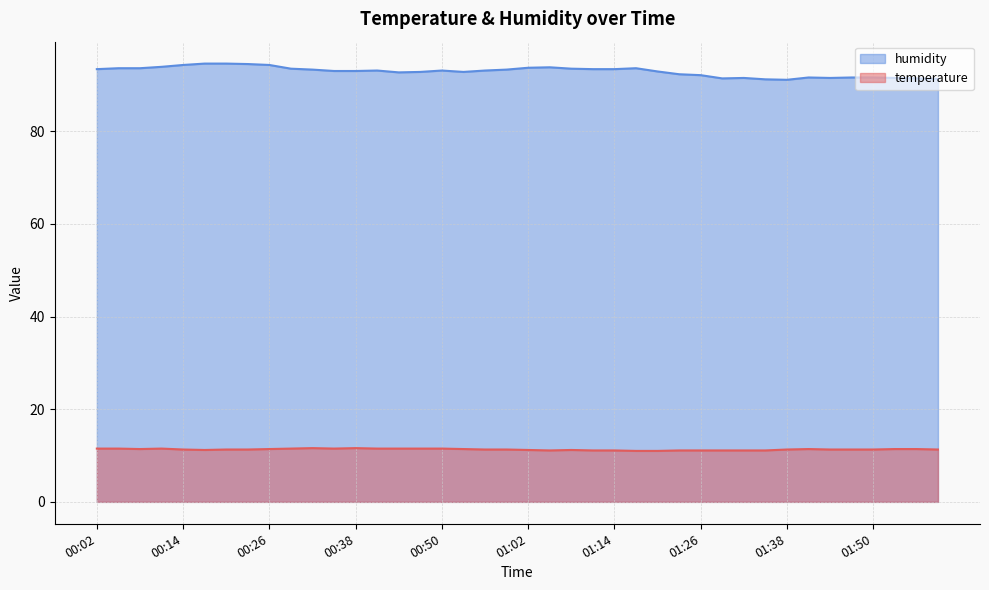

Where is the first local minimum for humidity?

00:44